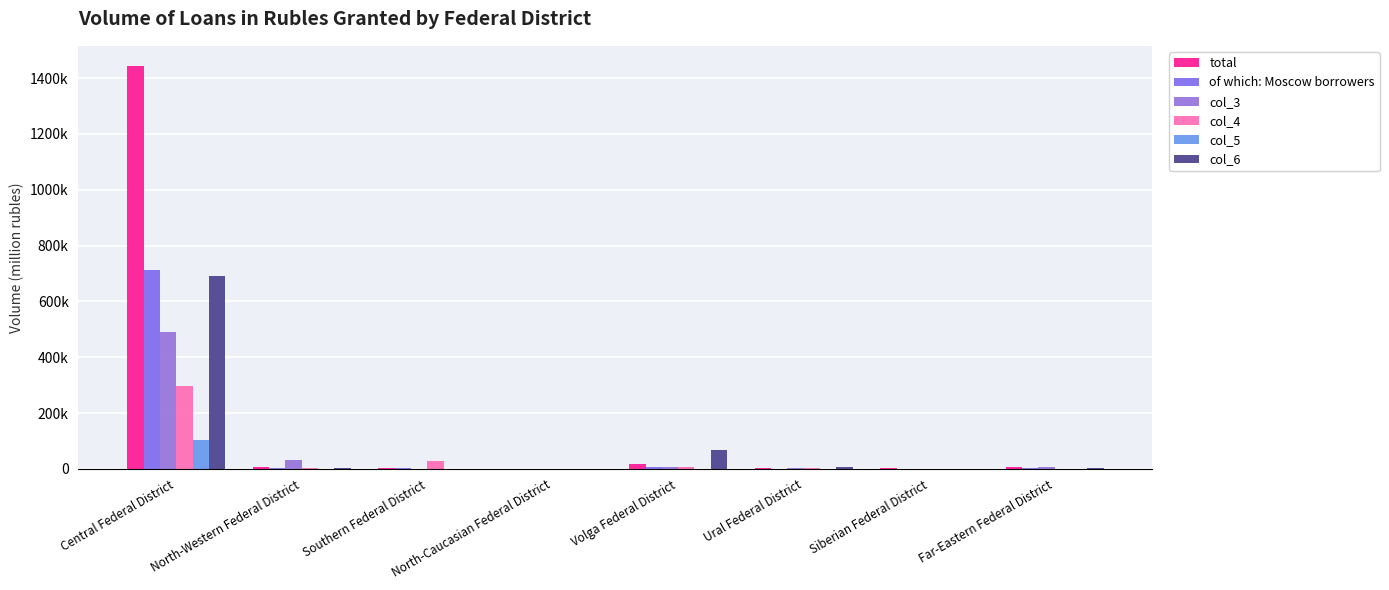

List the labels in order of col_5 value, smallest first.

Siberian Federal District, Ural Federal District, North-Western Federal District, Far-Eastern Federal District, Southern Federal District, North-Caucasian Federal District, Volga Federal District, Central Federal District